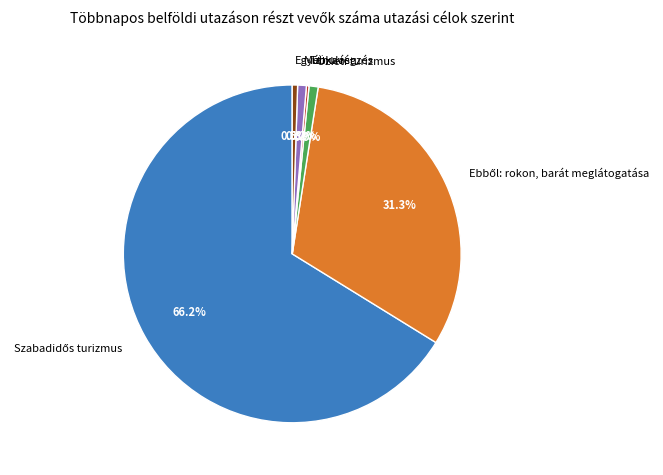

Is Üzleti turizmus the majority of the pie?

No